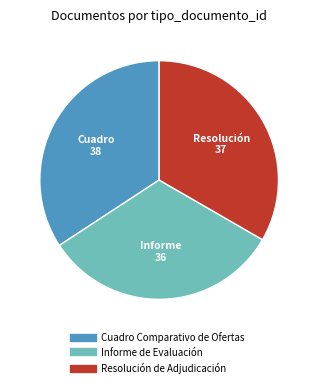

How many slices are in this pie chart?

3